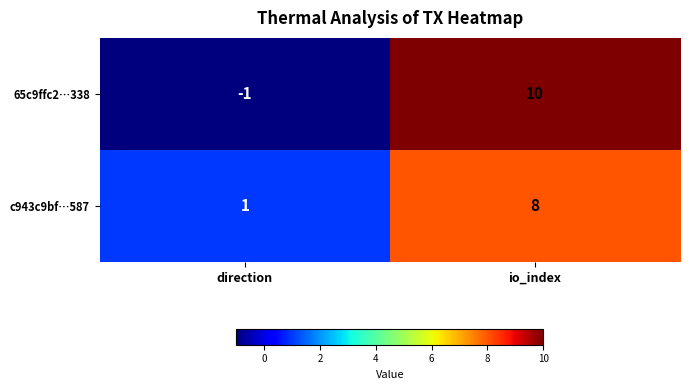

How many categories are shown in the chart?

2